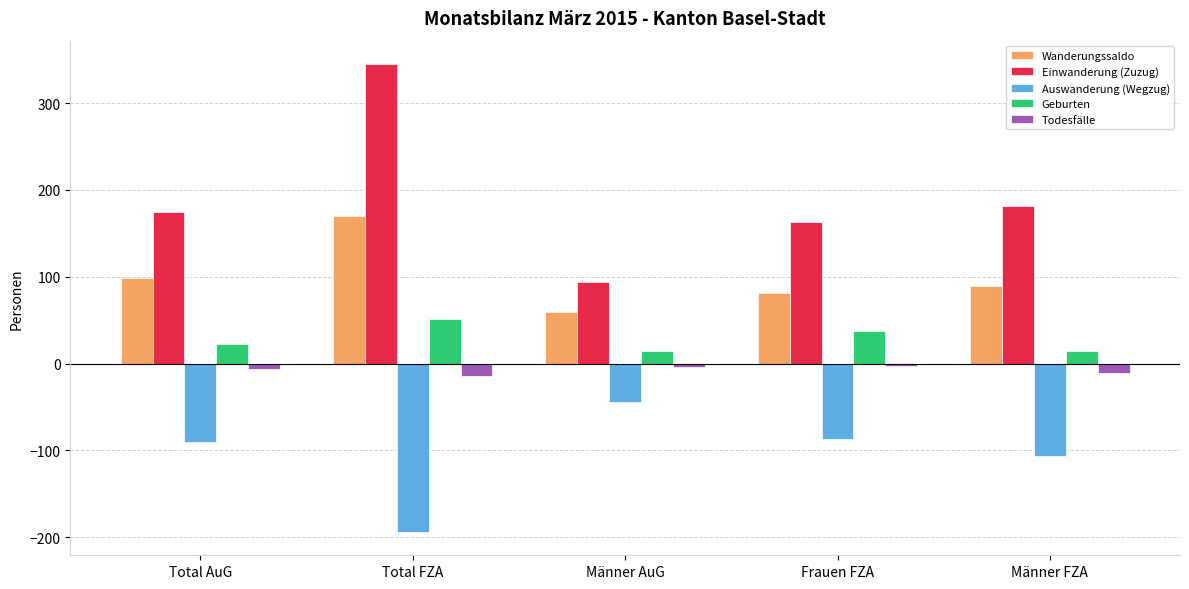

Rank the series by their maximum value, from lowest to highest.

Auswanderung (Wegzug), Todesfälle, Geburten, Wanderungssaldo, Einwanderung (Zuzug)